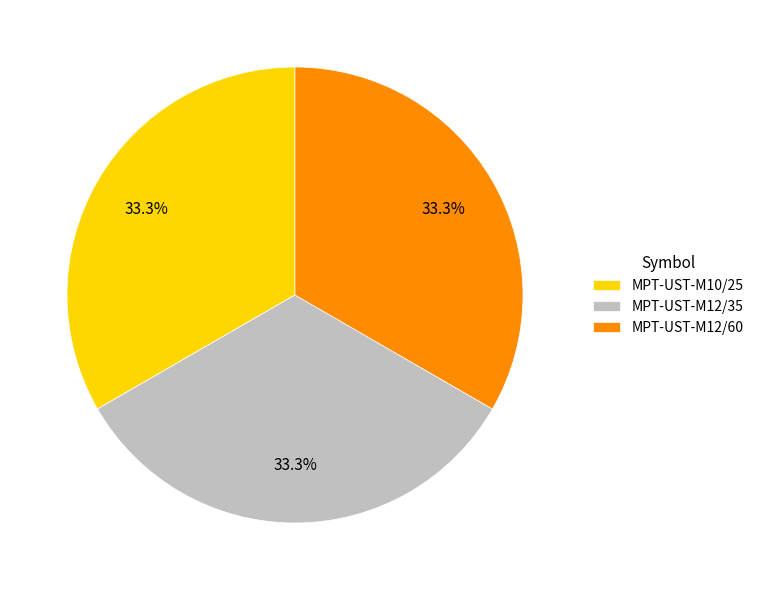

Combined, do MPT-UST-M12/35 and MPT-UST-M12/60 account for over 50%?

Yes